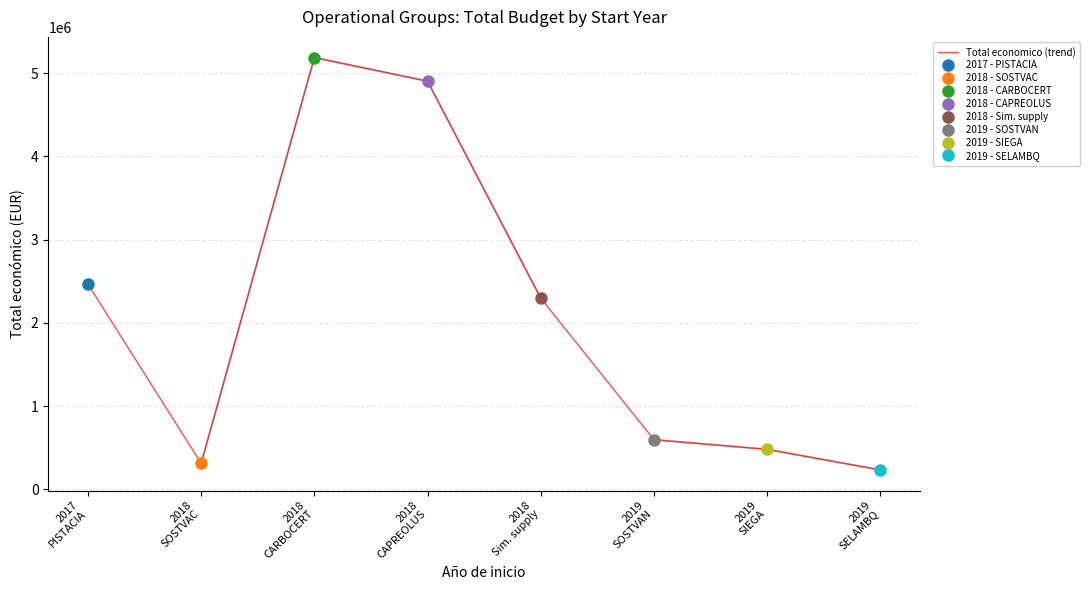

Rank the categories by value from lowest to highest.

2019
SELAMBQ, 2018
SOSTVAC, 2019
SIEGA, 2019
SOSTVAN, 2018
Sim. supply, 2017
PISTACIA, 2018
CAPREOLUS, 2018
CARBOCERT